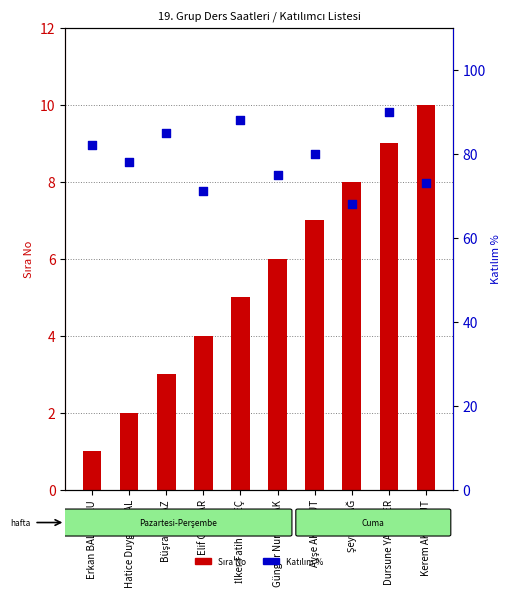

Which series contains the lowest Y value?

Sıra No